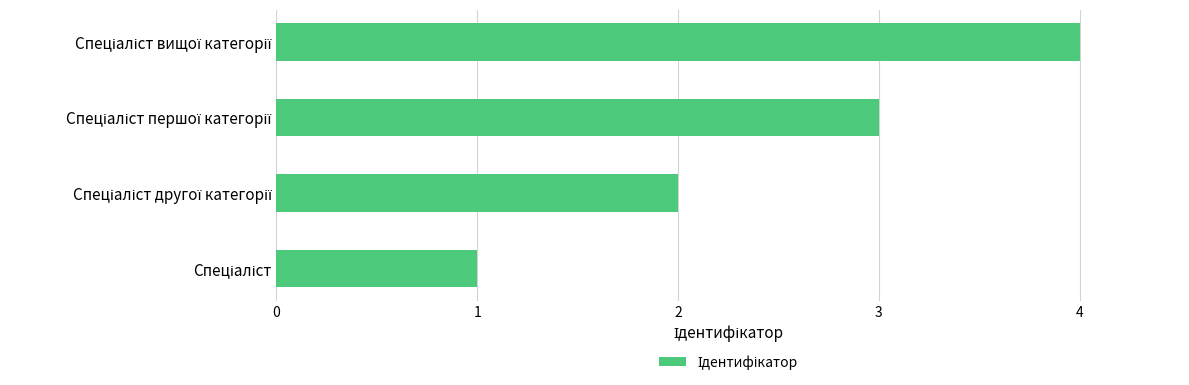

What is the greatest value displayed?

4